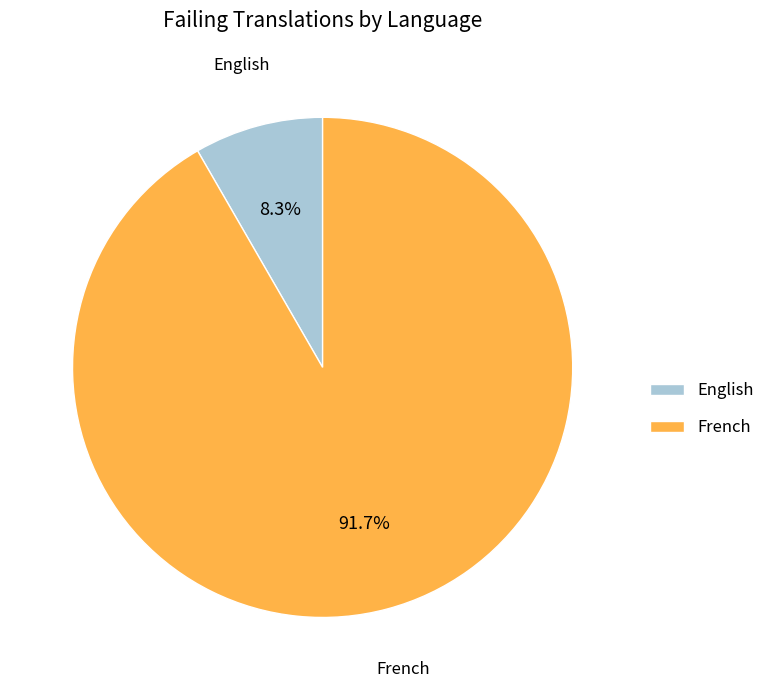

Rank the categories by value from highest to lowest.

French, English